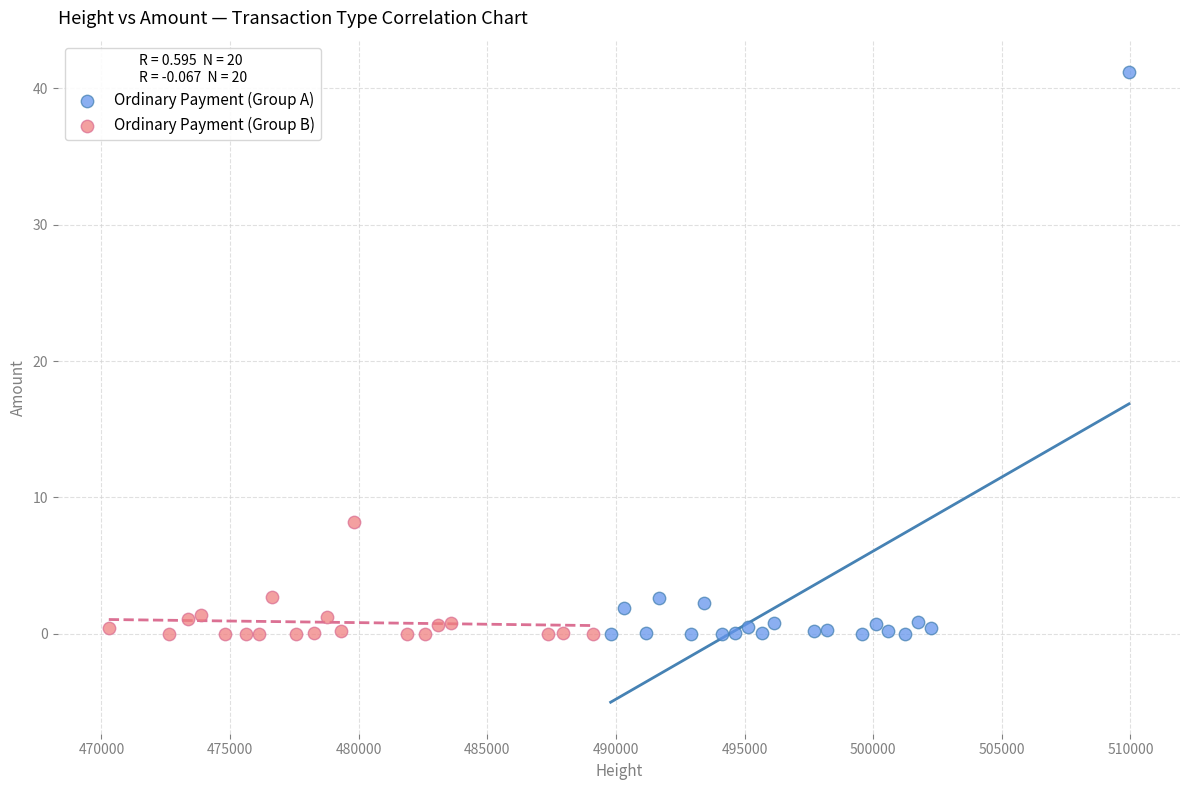

Which series has the widest spread of Y values?

Ordinary Payment (Group A)